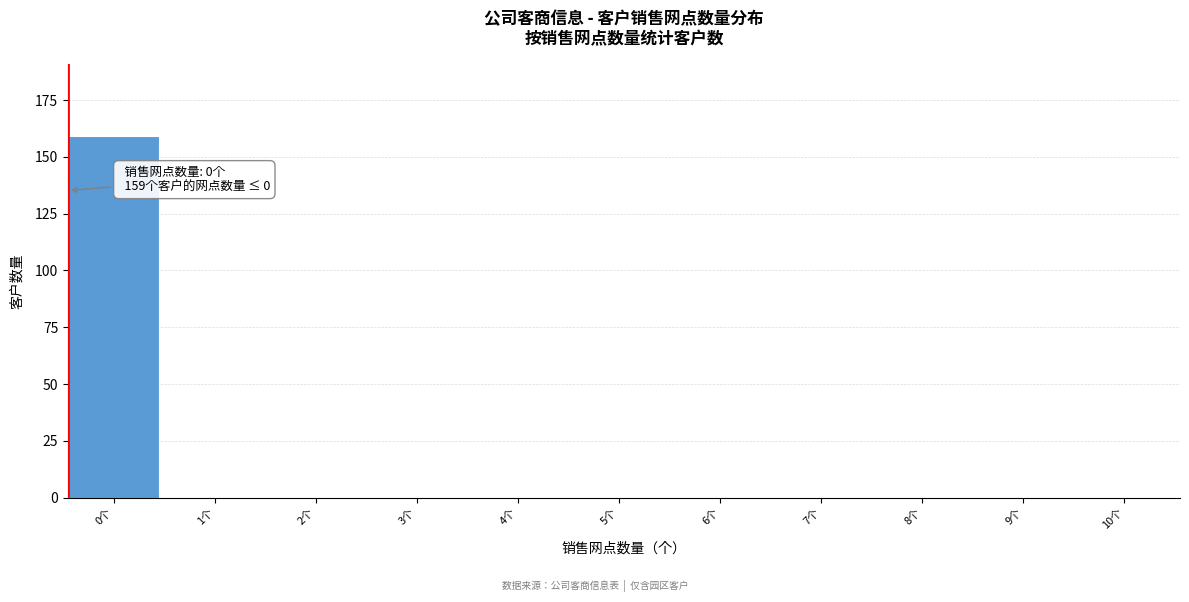

Reading left to right, list all the values displayed in this chart.

0个=159	1个=0	2个=0	3个=0	4个=0	5个=0	6个=0	7个=0	8个=0	9个=0	10个=0